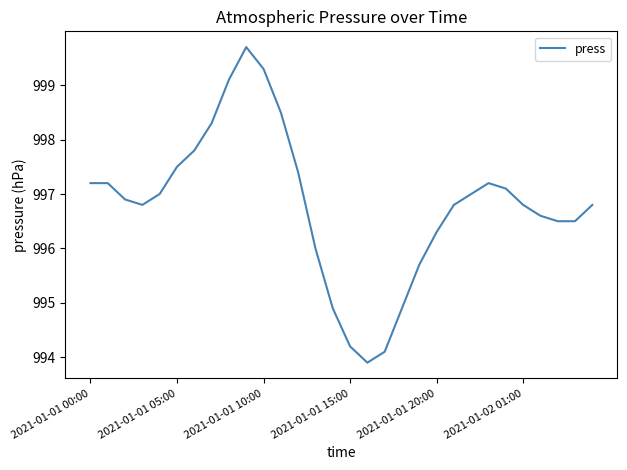

What is the difference between the maximum and minimum values?

5.8